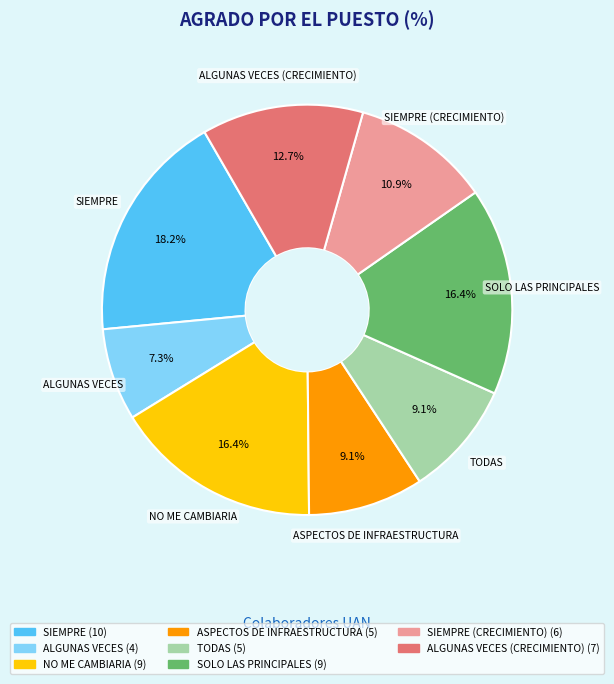

Does any single category account for the majority?

No